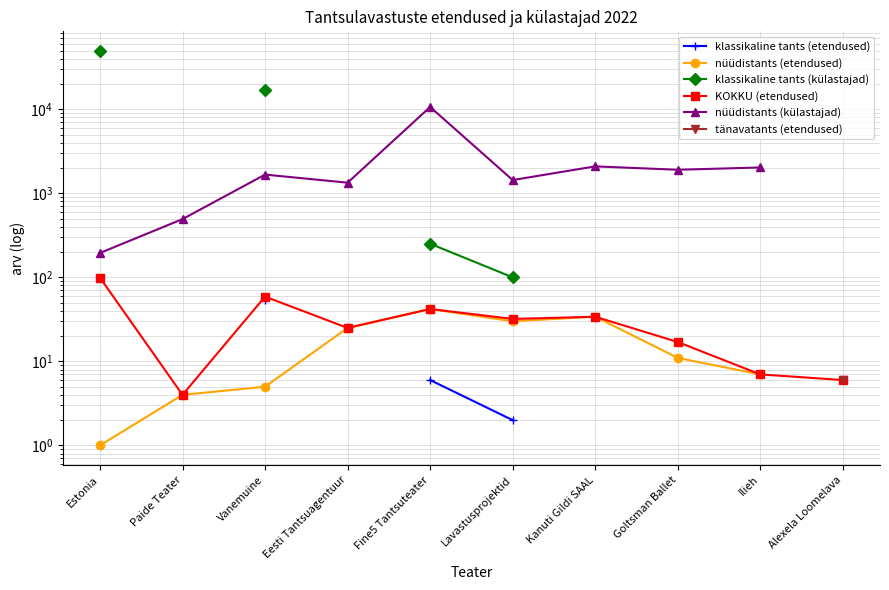

How many lines are shown in the chart?

6